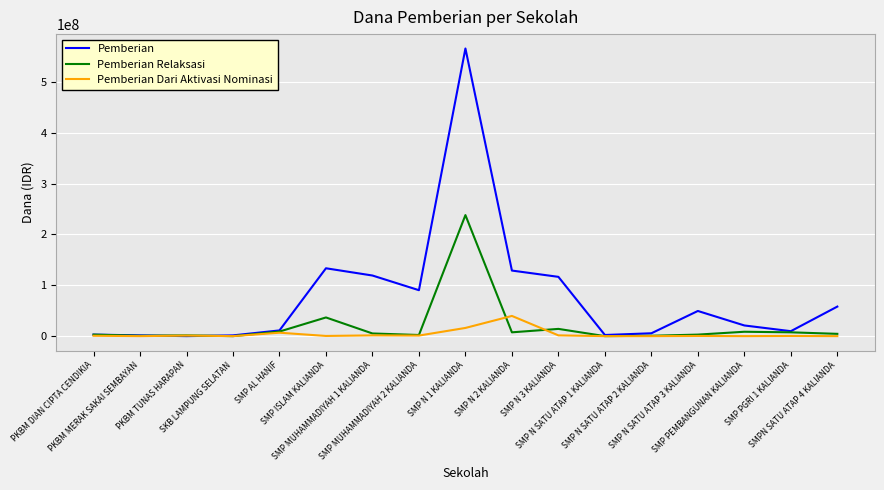

The Pemberian Dari Aktivasi Nominasi series shows 0 at SMP N SATU ATAP 2 KALIANDA. True or false?

True